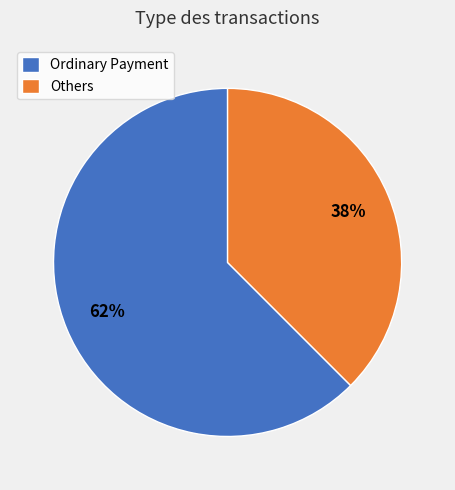

Is the sum of Ordinary Payment and Others greater than half?

Yes